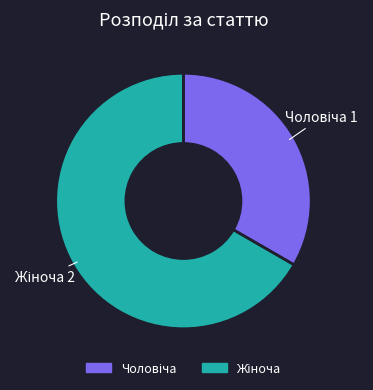

Is there any slice that represents more than half of the pie?

Yes